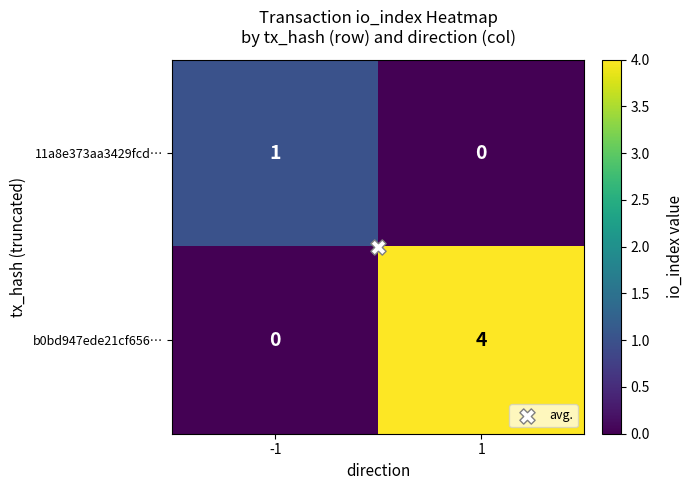

Rank the series by their maximum value, from lowest to highest.

11a8e373aa3429fcd…, b0bd947ede21cf656…